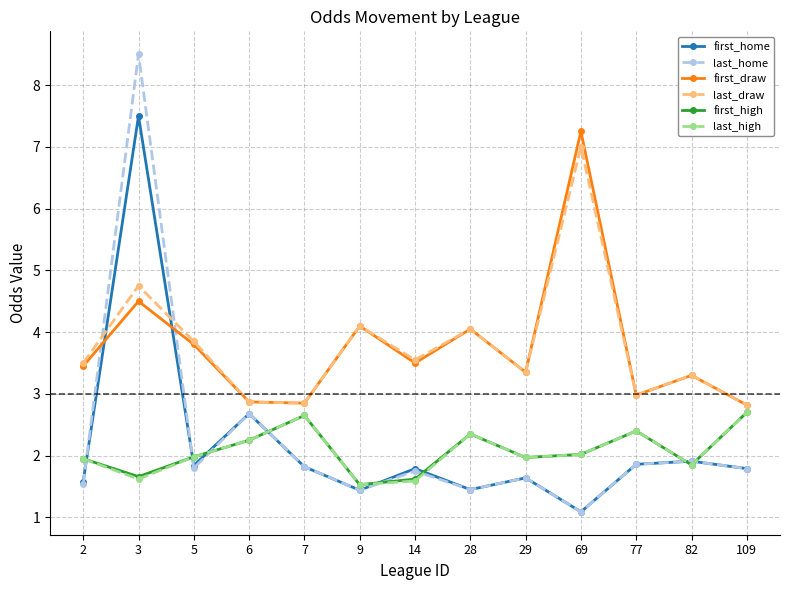

At which label is first_home closest to 4?

6